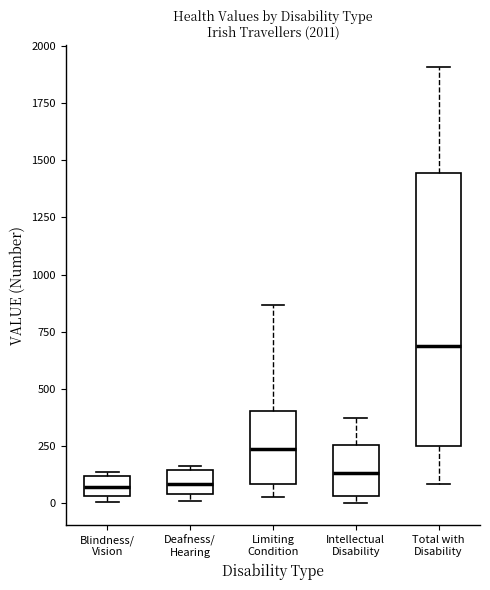

Which box is the tallest, from its lower edge to its upper edge?

Total with Disability